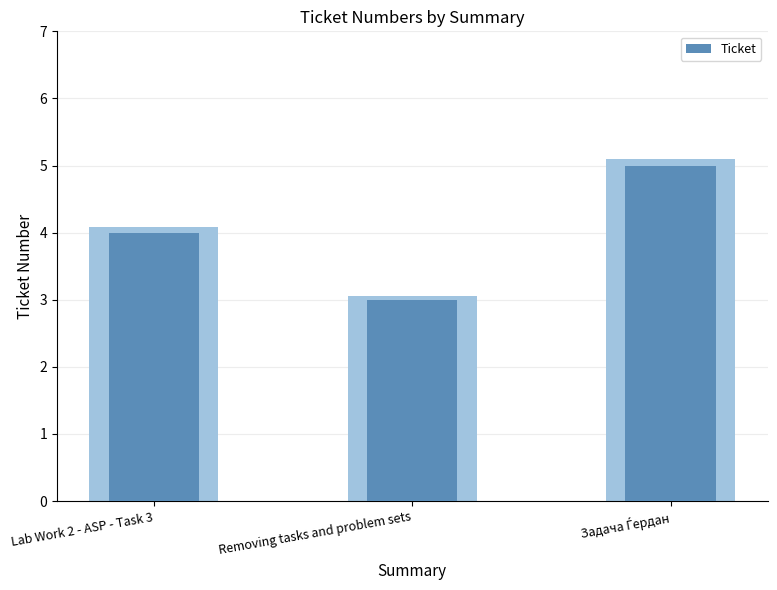

How many distinct data groups are displayed?

1